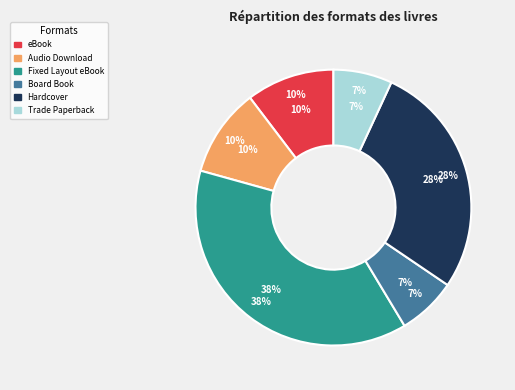

Is it true that Audio Download is 10% of the pie?

True